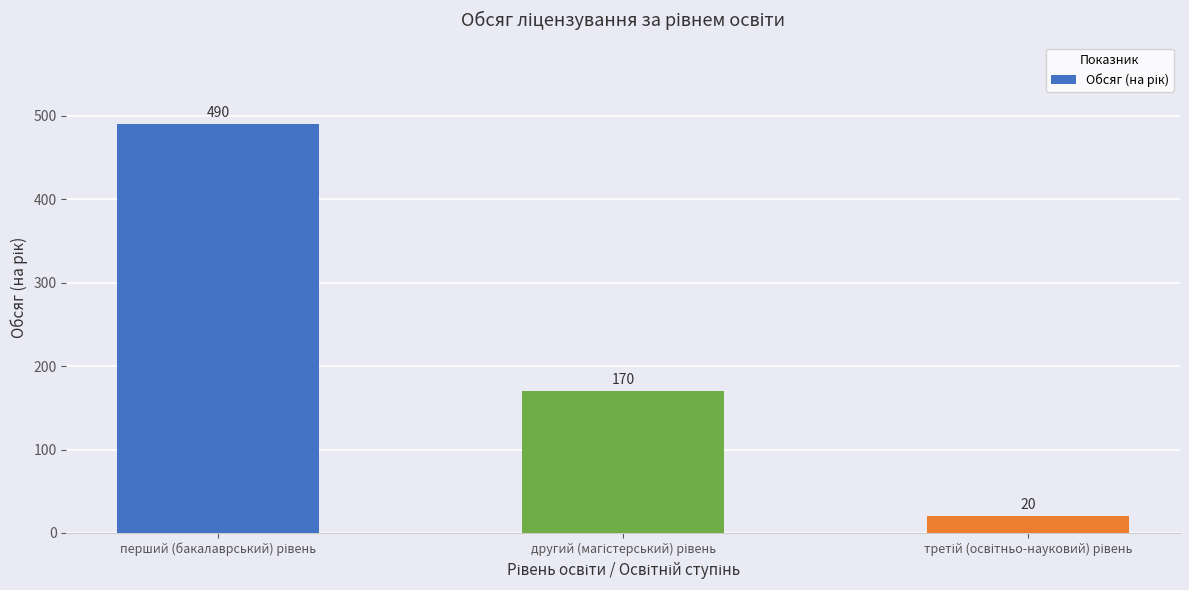

What is the smallest value displayed?

20